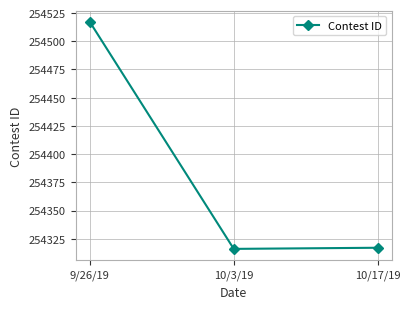

Where does the data first go above 254317?

9/26/19